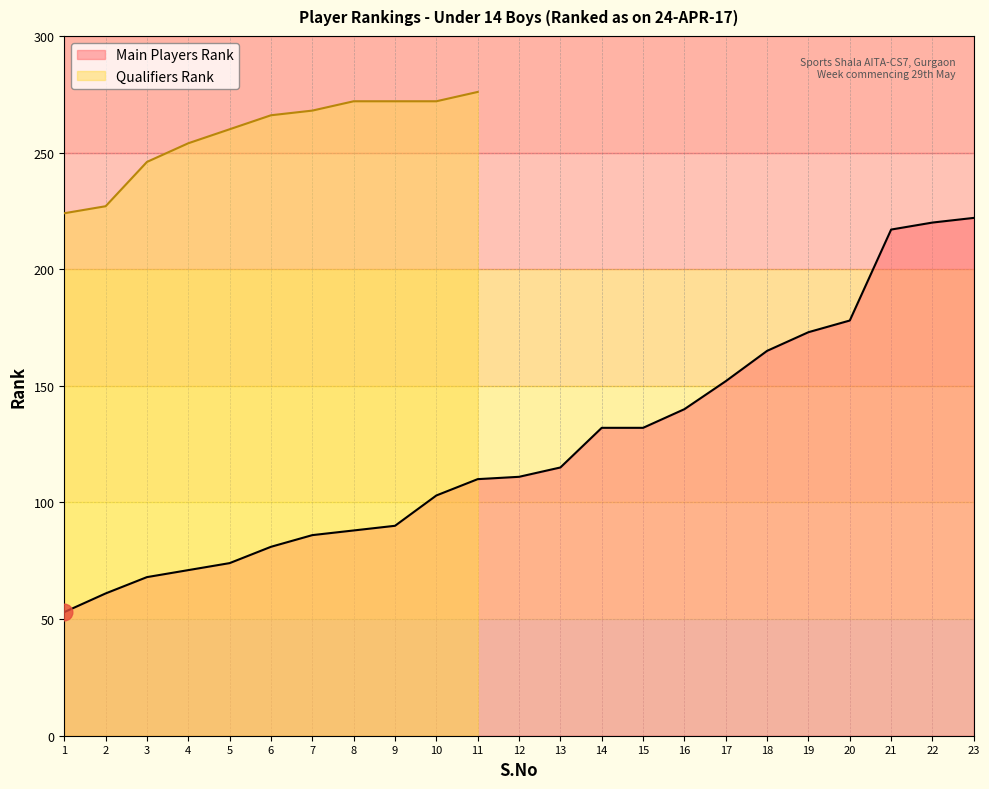

The value at 18 is 165. True or false?

True